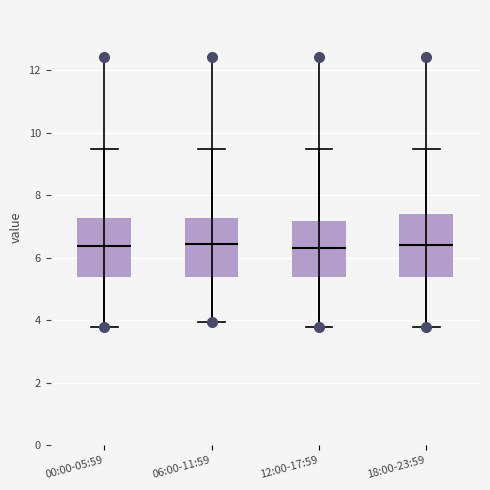

Where does the upper whisker of the box for 06:00-11:59 end on the y-axis? The values are not printed on the chart, so give them approximately, as read against the axis.

9.4